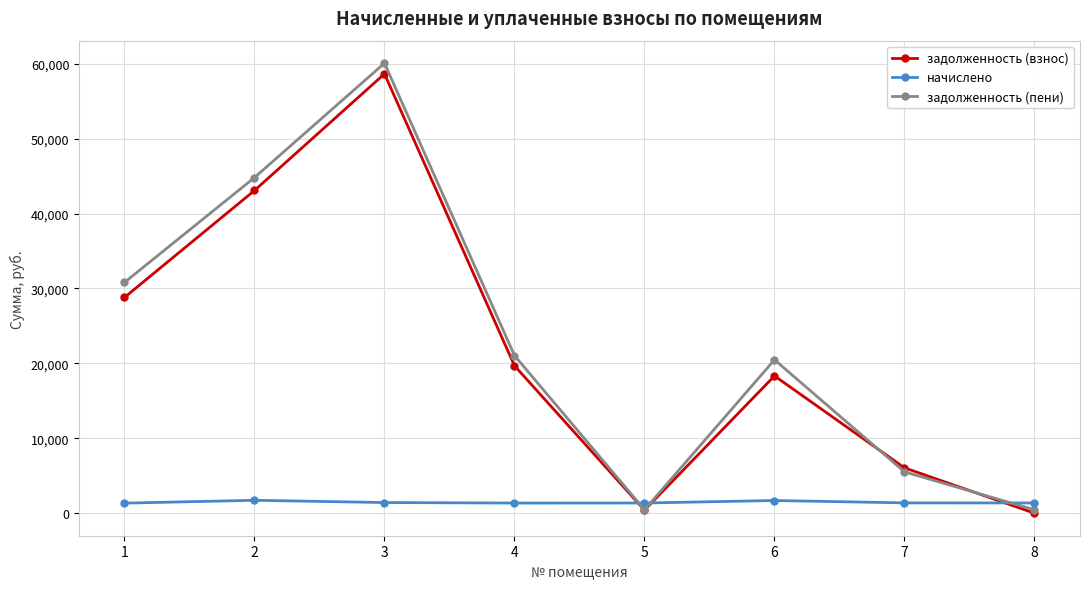

What is the total value across all series at 3?

120158.7